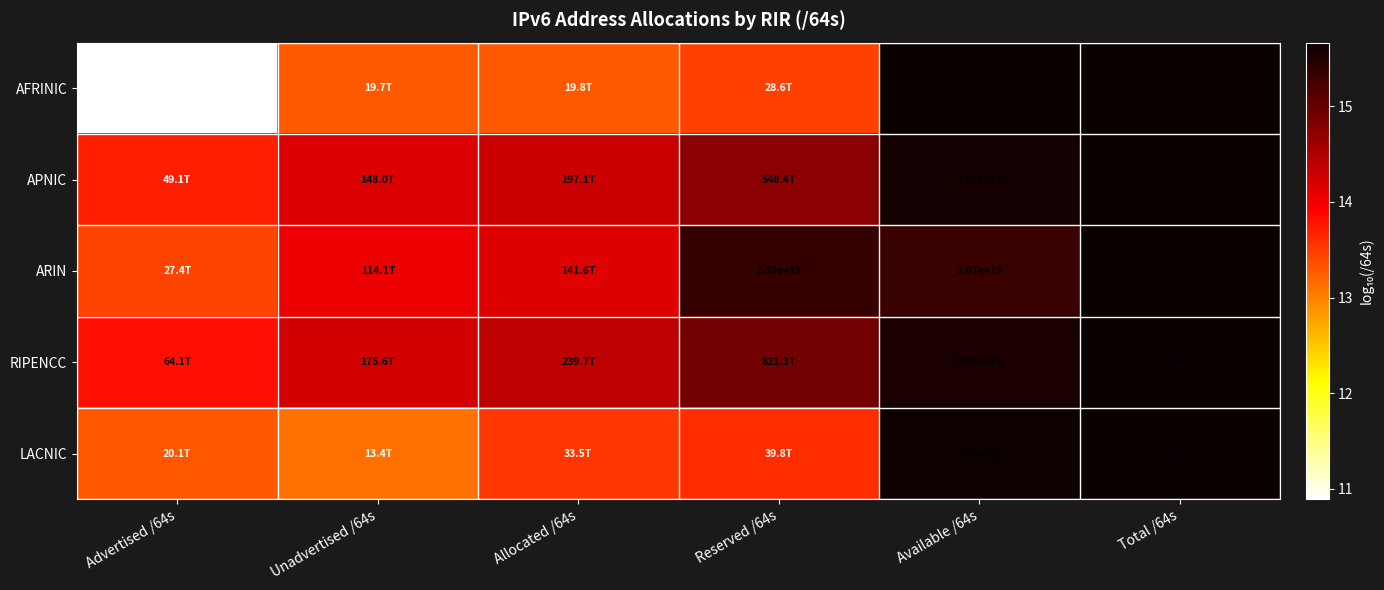

At how many categories does at least one series exceed 11?

6